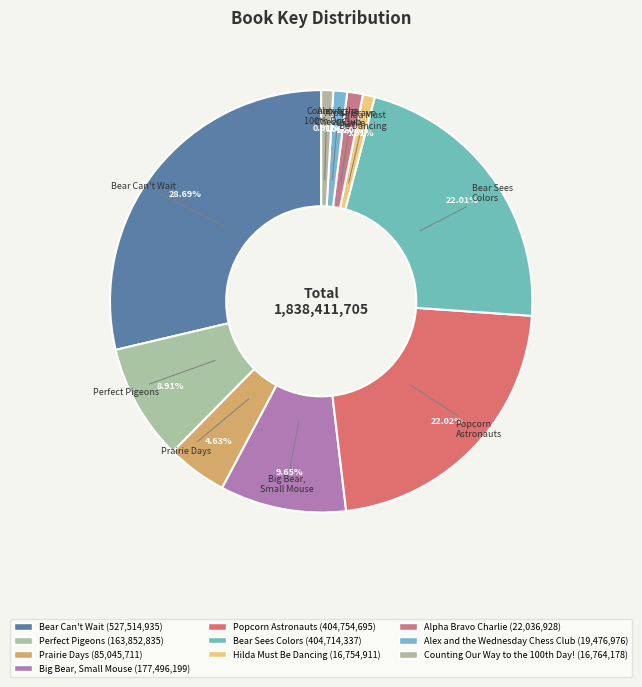

What percentage do Alpha Bravo Charlie and Bear Sees Colors together represent?

23.2%